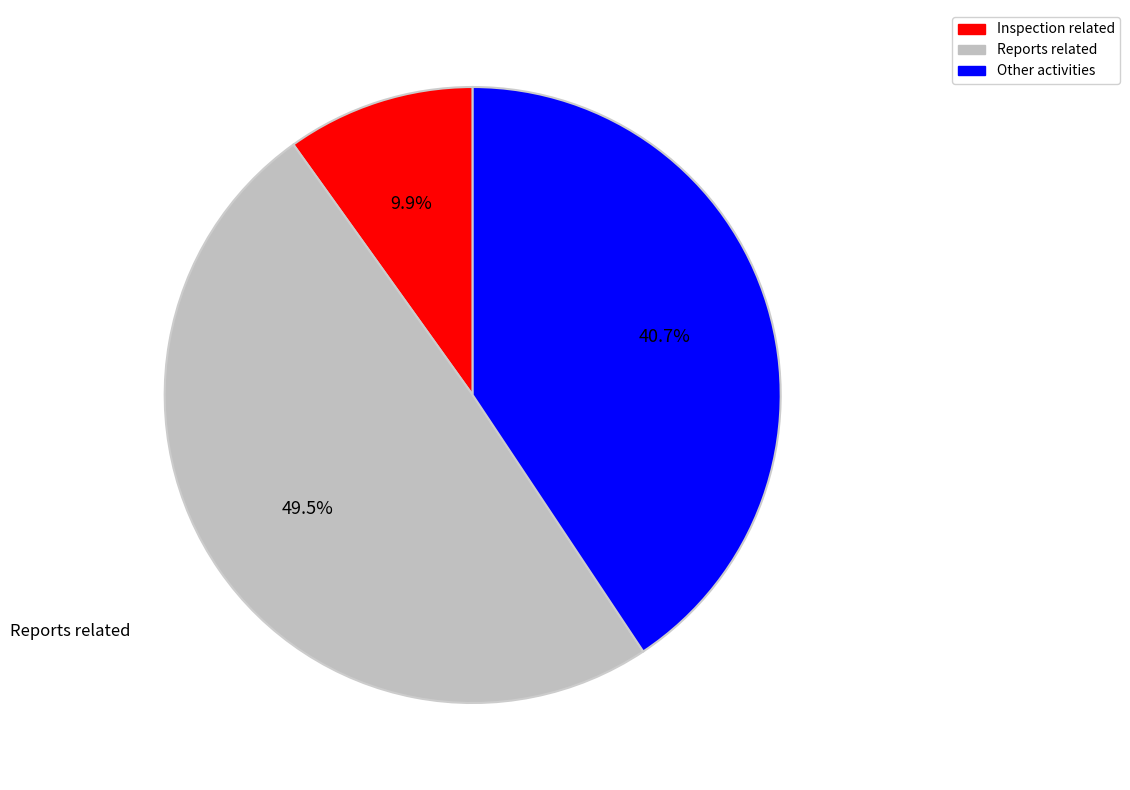

Is there any slice that represents more than half of the pie?

No